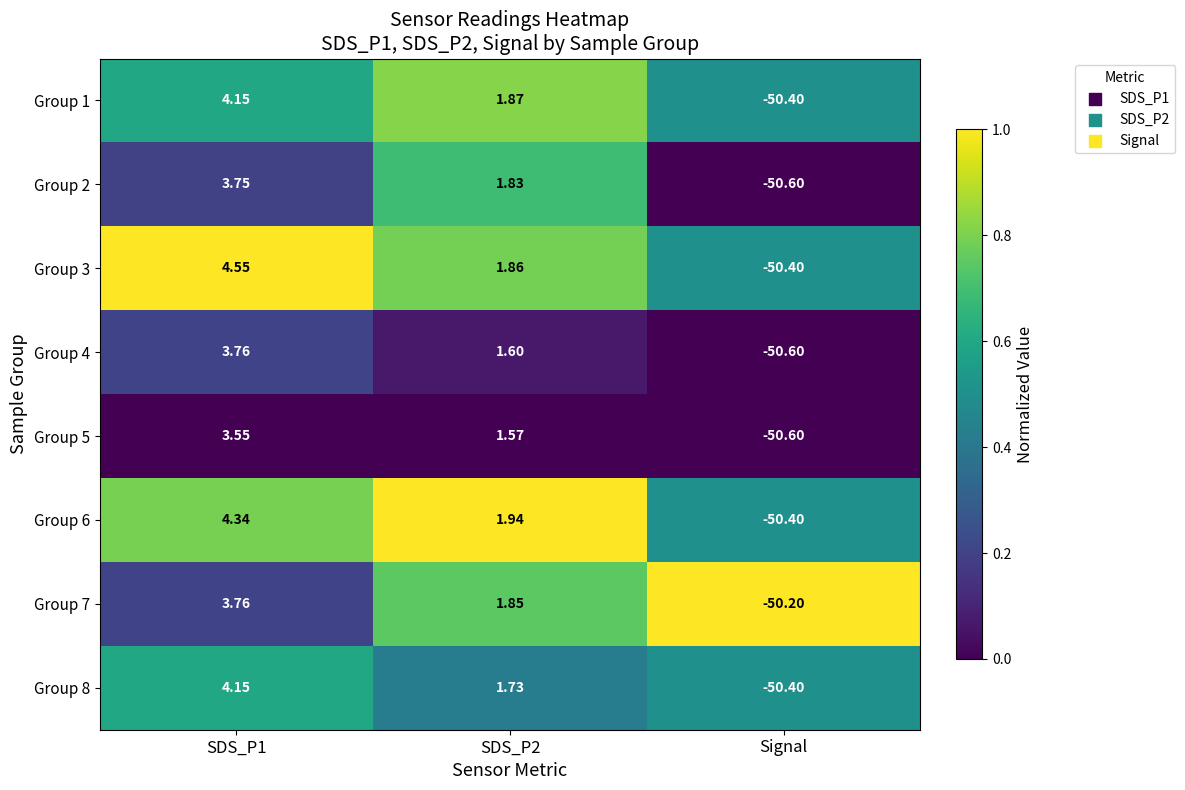

At which label does Group 8 reach its minimum?

Signal